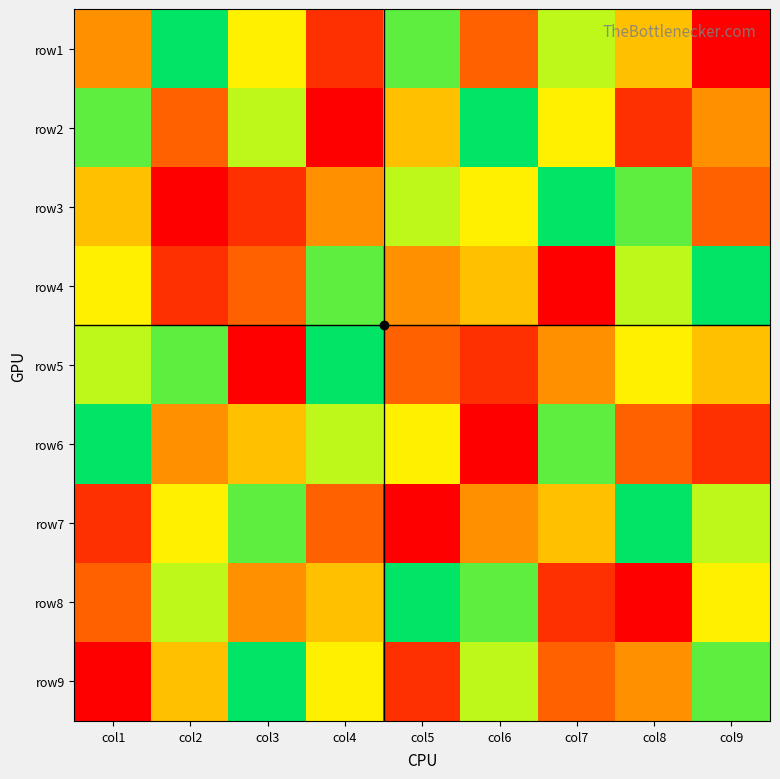

At which category does the chart reach its peak across all series?

col2